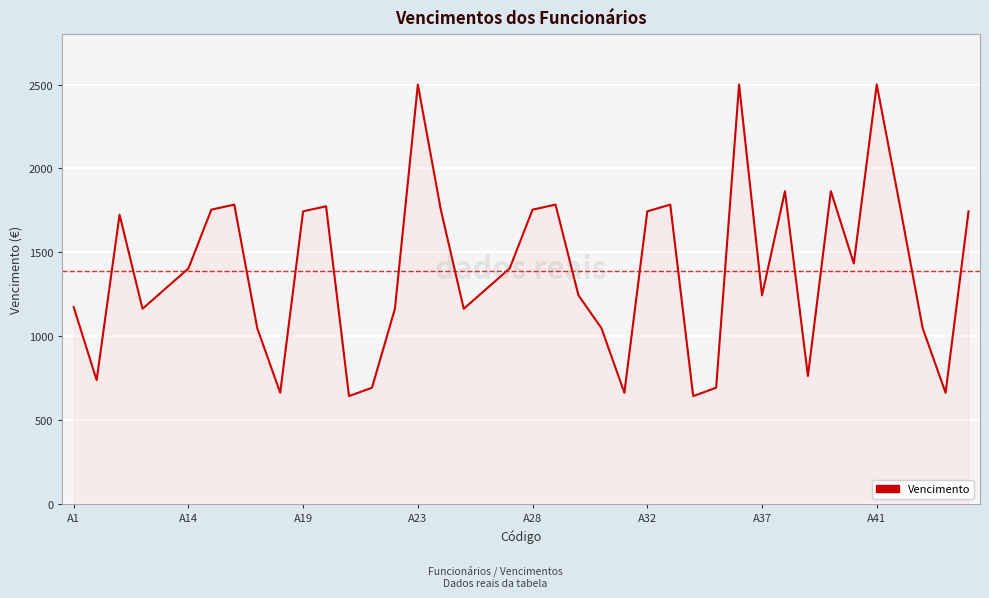

What is the greatest value displayed?

2500